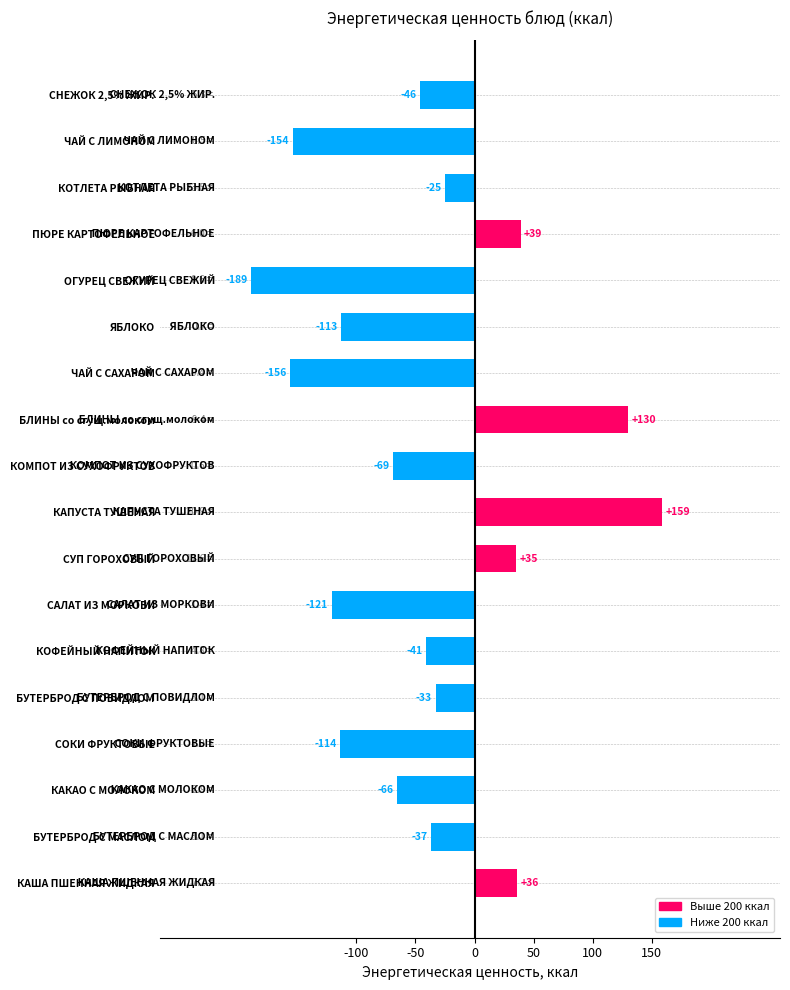

List the labels in order of value, smallest first.

ОГУРЕЦ СВЕЖИЙ, ЧАЙ С САХАРОМ, ЧАЙ С ЛИМОНОМ, САЛАТ ИЗ МОРКОВИ, СОКИ ФРУКТОВЫЕ, ЯБЛОКО, КОМПОТ ИЗ СУХОФРУКТОВ, КАКАО С МОЛОКОМ, СНЕЖОК 2,5% ЖИР., КОФЕЙНЫЙ НАПИТОК, БУТЕРБРОД С МАСЛОМ, БУТЕРБРОД С ПОВИДЛОМ, КОТЛЕТА РЫБНАЯ, СУП ГОРОХОВЫЙ, КАША ПШЕННАЯ ЖИДКАЯ, ПЮРЕ КАРТОФЕЛЬНОЕ, БЛИНЫ со сгущ.молоком, КАПУСТА ТУШЕНАЯ